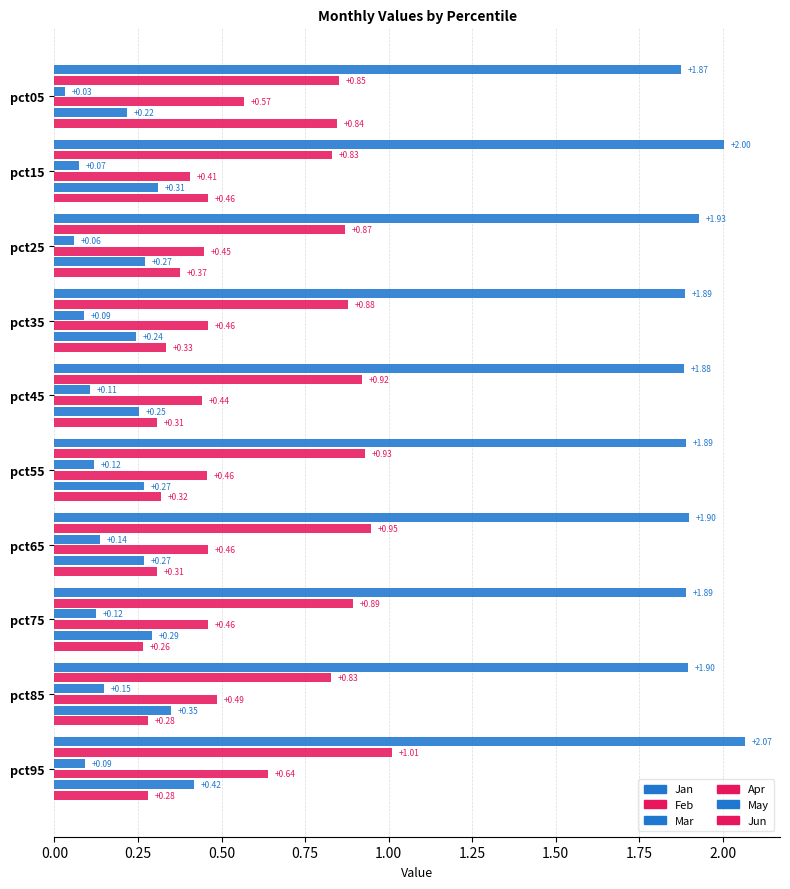

What position from the right is 2.00?

2